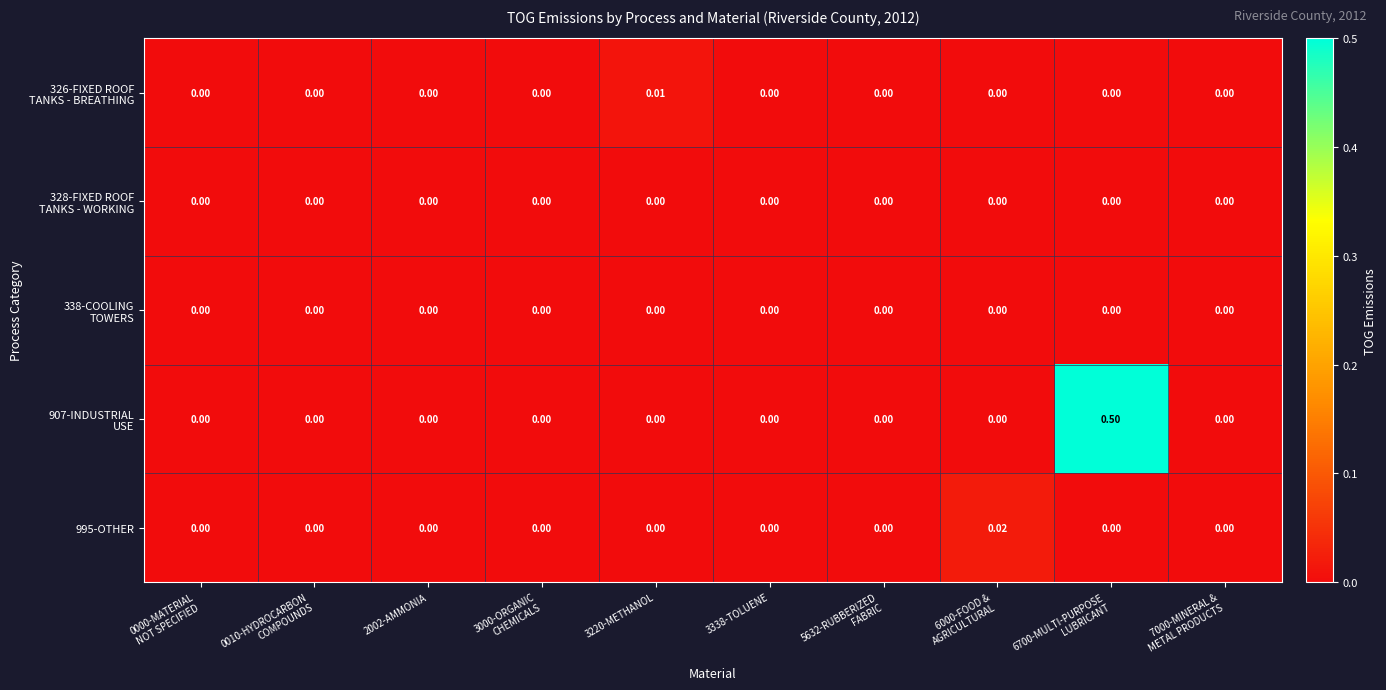

Between 3220-METHANOL and 6000-FOOD &
AGRICULTURAL, which series saw the biggest shift?

995-OTHER